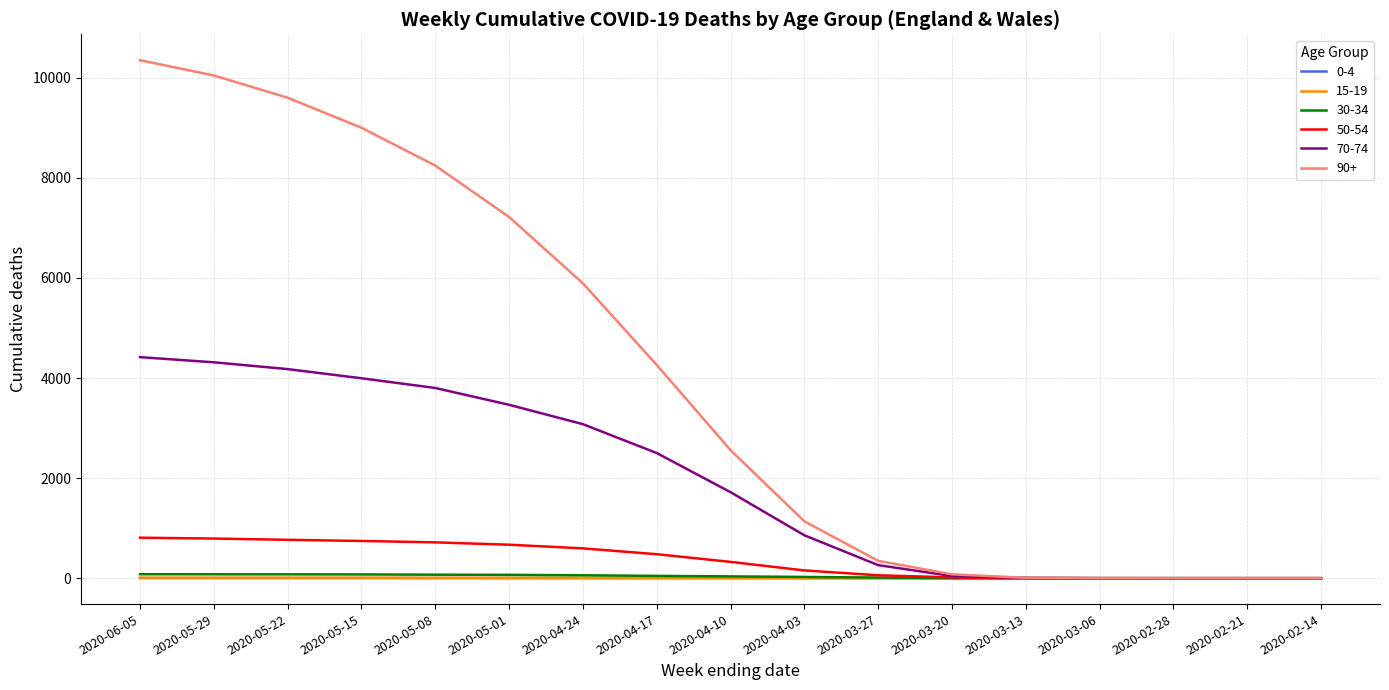

Which series has the largest total across all categories?

90+